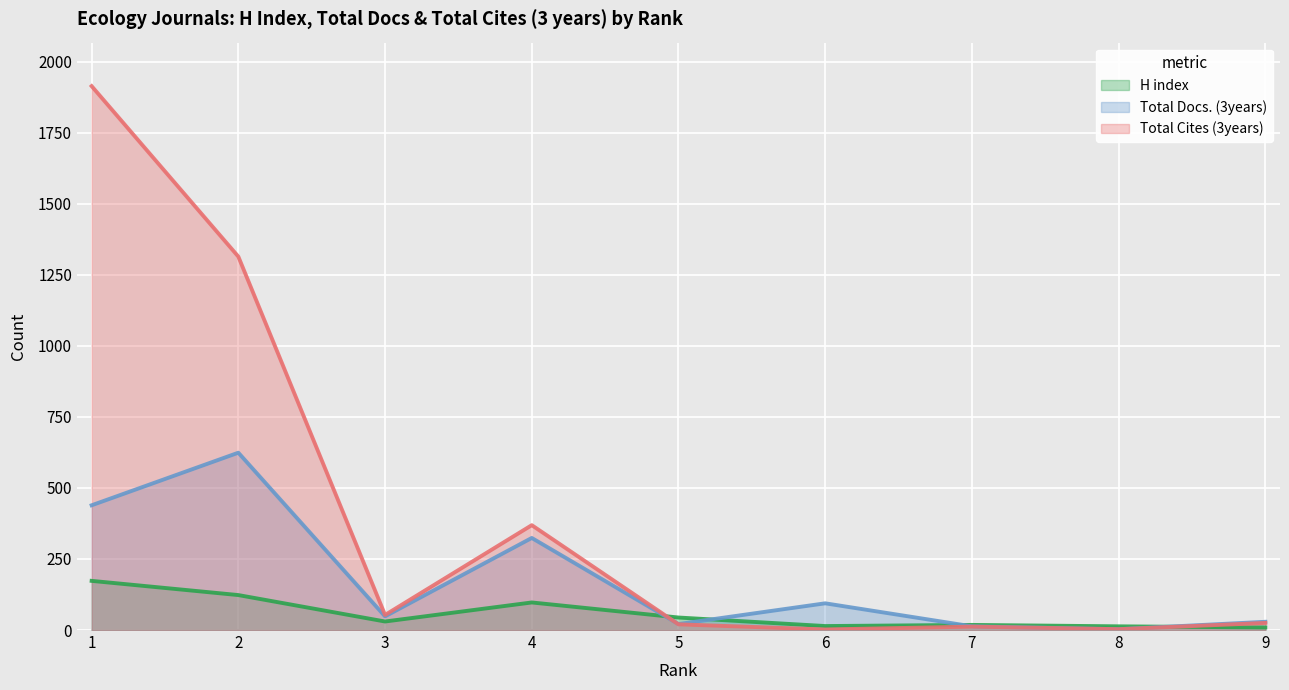

True or false: Total Docs. (3years) has more than 2 points higher than both neighbors.

True